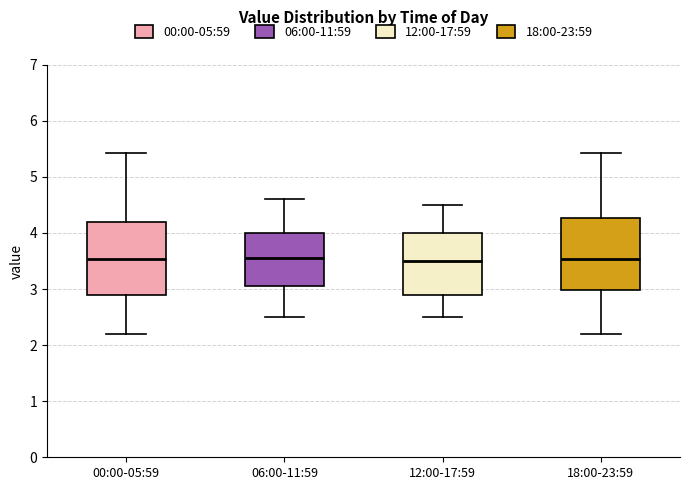

Reading left to right, transcribe this box plot: for each box, give where its median line is, the range the box spans, and where its two whiskers end, as read against the y-axis. The values are not printed on the chart, so give them approximately, as read against the axis.

00:00-05:59: median 3.5, box 2.9 to 4.2, whiskers 2.2 to 5.4
06:00-11:59: median 3.6, box 3.1 to 4.0, whiskers 2.5 to 4.6
12:00-17:59: median 3.5, box 2.9 to 4.0, whiskers 2.5 to 4.5
18:00-23:59: median 3.5, box 3.0 to 4.3, whiskers 2.2 to 5.4